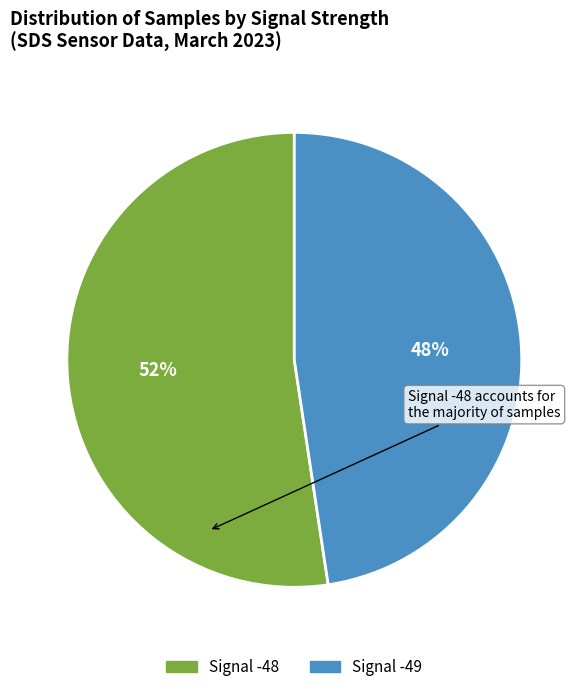

Is there a majority slice in this chart?

Yes